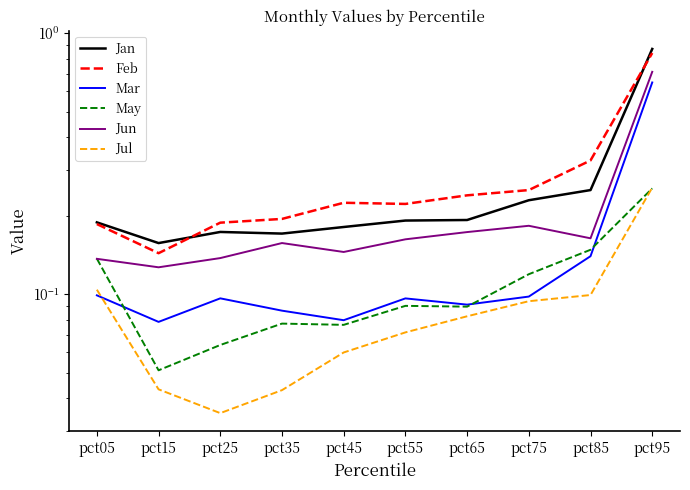

Rank the categories by Jun value from highest to lowest.

pct95, pct75, pct65, pct85, pct55, pct35, pct45, pct25, pct05, pct15